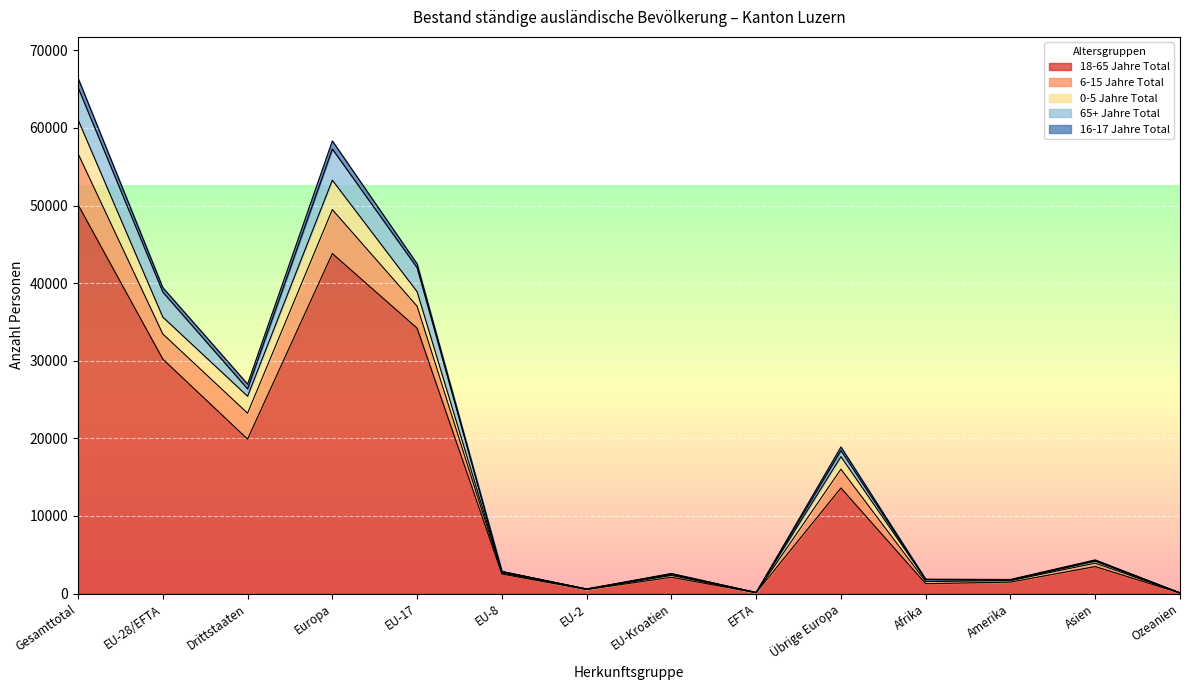

Is it true that 6-15 Jahre Total equals 25844 at Übrige Europa?

False